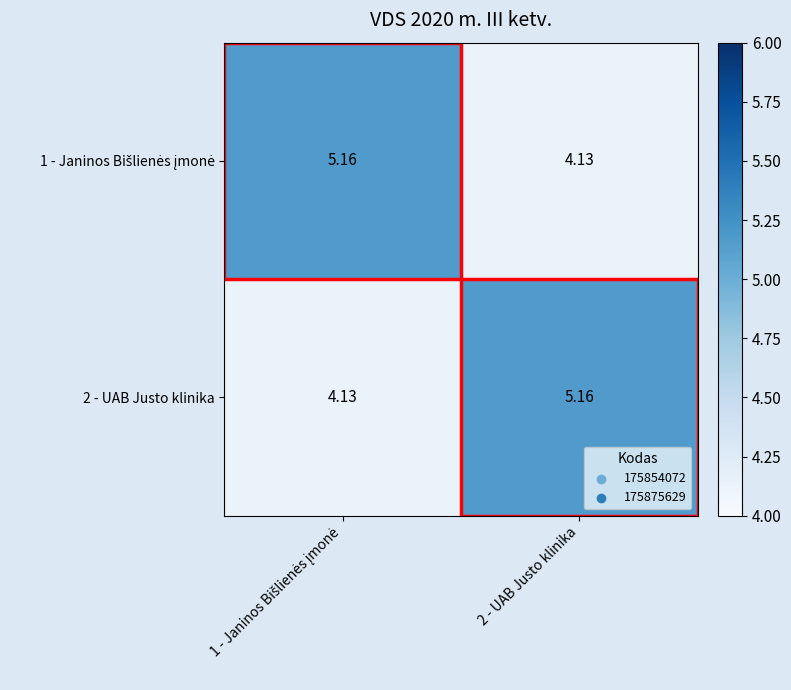

Rank the series by their maximum value, from highest to lowest.

1 - Janinos Bišlienės įmonė, 2 - UAB Justo klinika